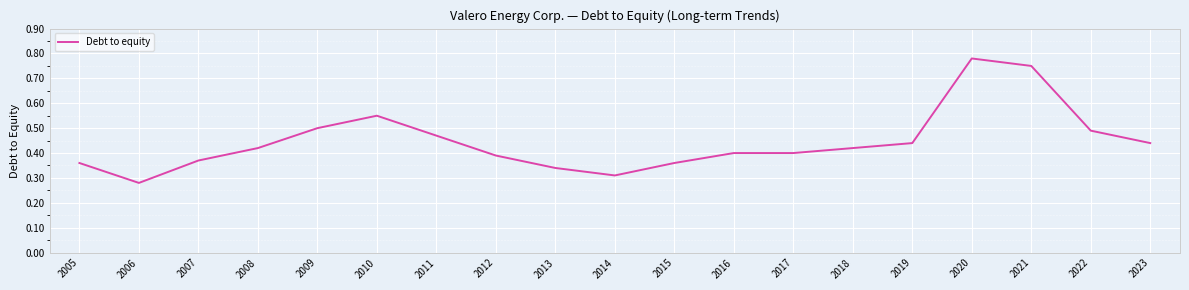

True or false: the data shows 0.5 at 2011.

True